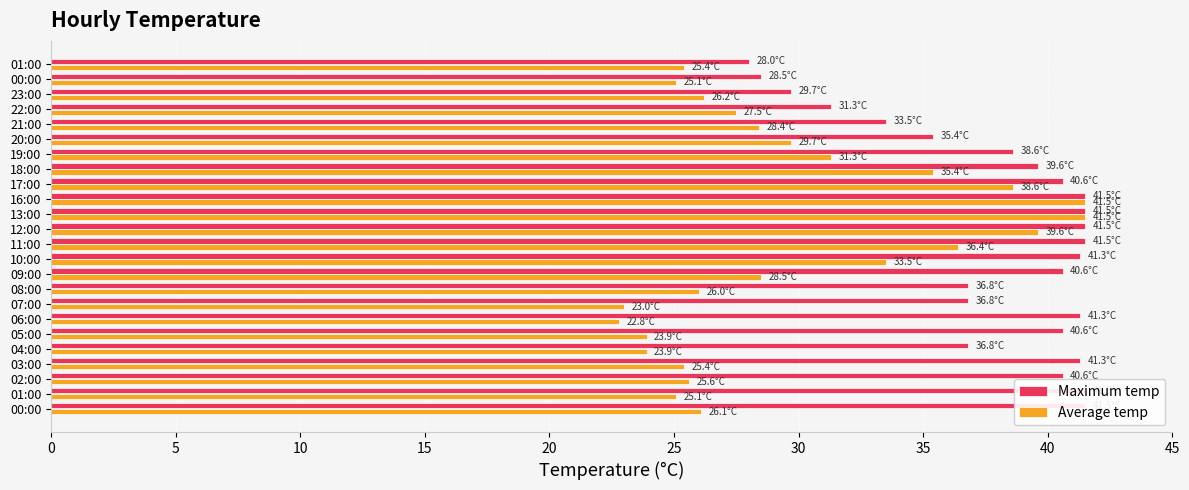

Reading left to right, list all the values displayed in this chart.

Maximum temp: 41.5	41.5	40.6	41.3	36.8	40.6	41.3	36.8	36.8	40.6	41.3	41.5	41.5	41.5	41.5	40.6	39.6	38.6	35.4	33.5	31.3	29.7	28.5	28.0
Average temp: 26.1	25.1	25.6	25.4	23.9	23.9	22.8	23.0	26.0	28.5	33.5	36.4	39.6	41.5	41.5	38.6	35.4	31.3	29.7	28.4	27.5	26.2	25.1	25.4